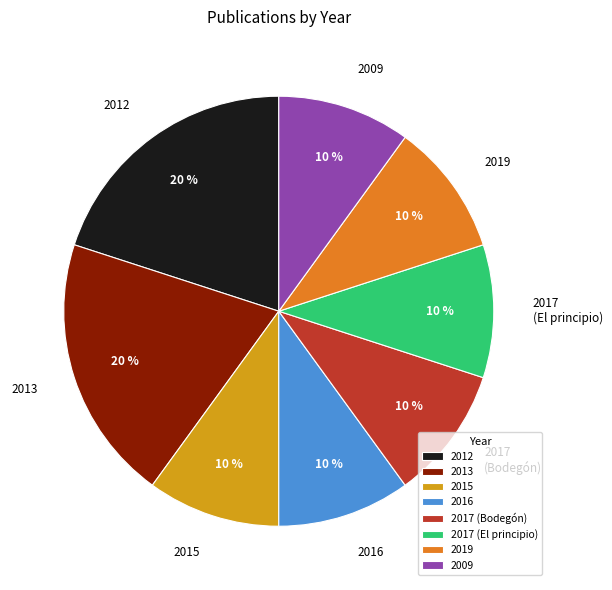

What percentage is the 2009 slice, to the nearest percent?

10%